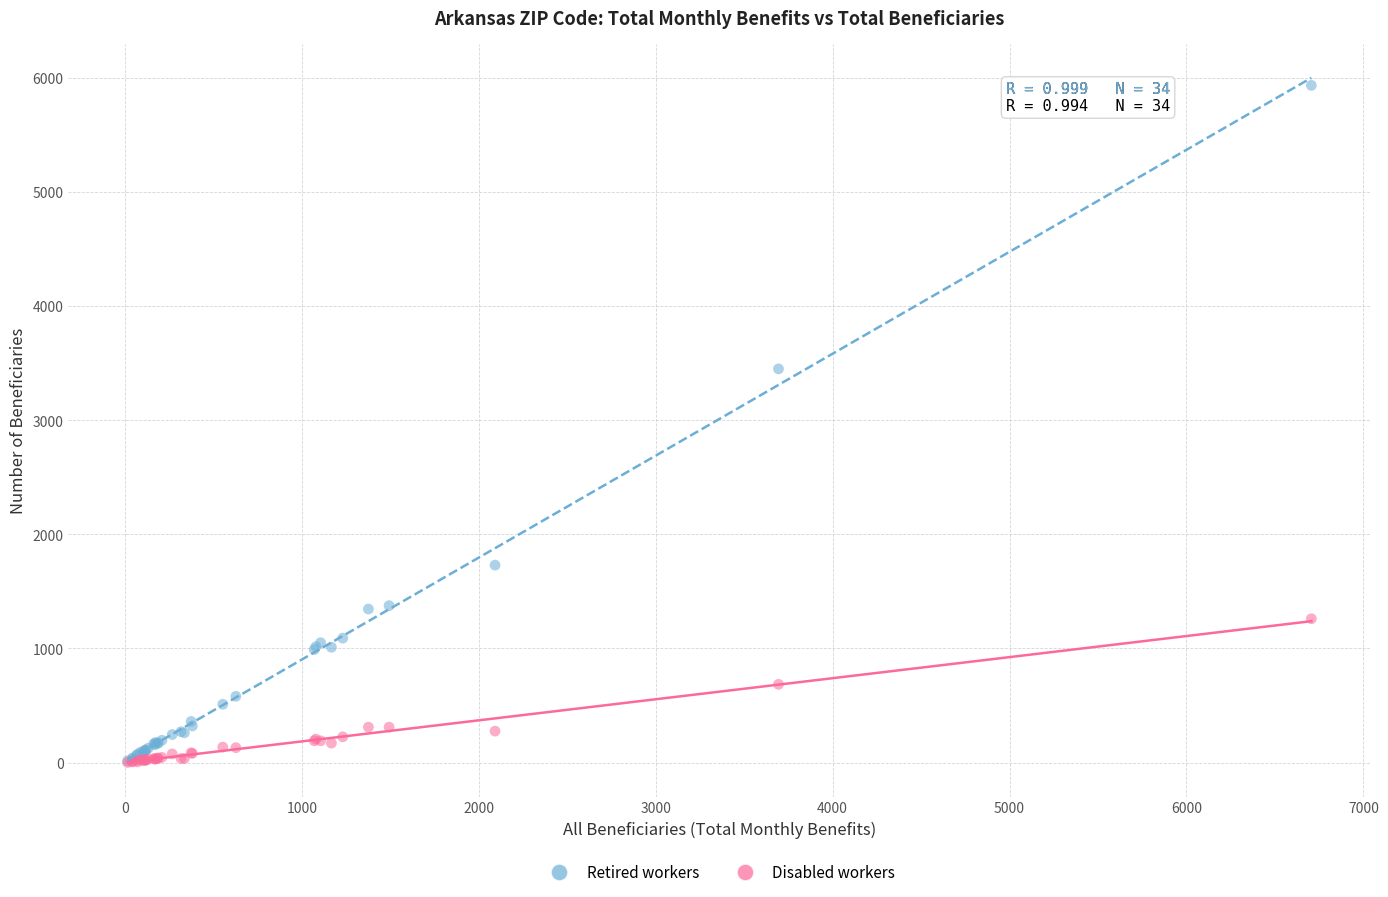

In the Retired workers series, what Y value is closest to 2975?

3450